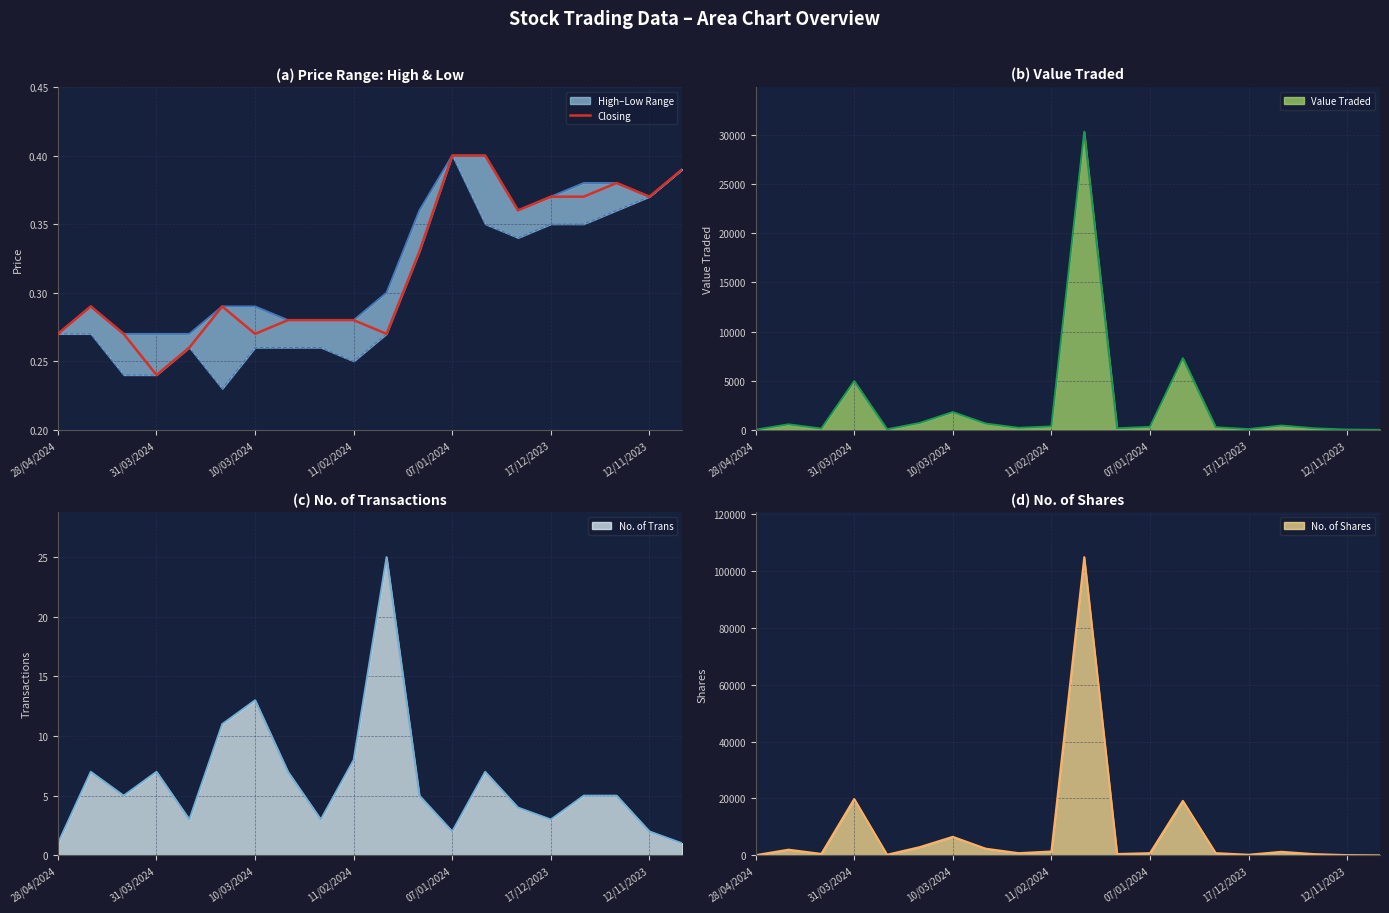

The value of Closing at 17/12/2023 is 0.2. True or false?

False